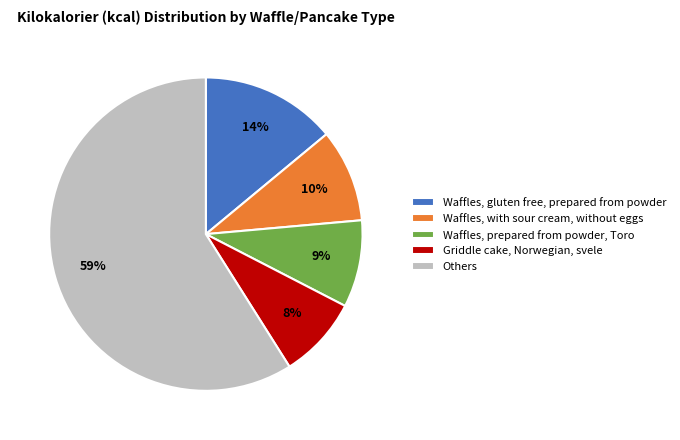

Which category has the smallest portion of the pie?

Griddle cake, Norwegian, svele